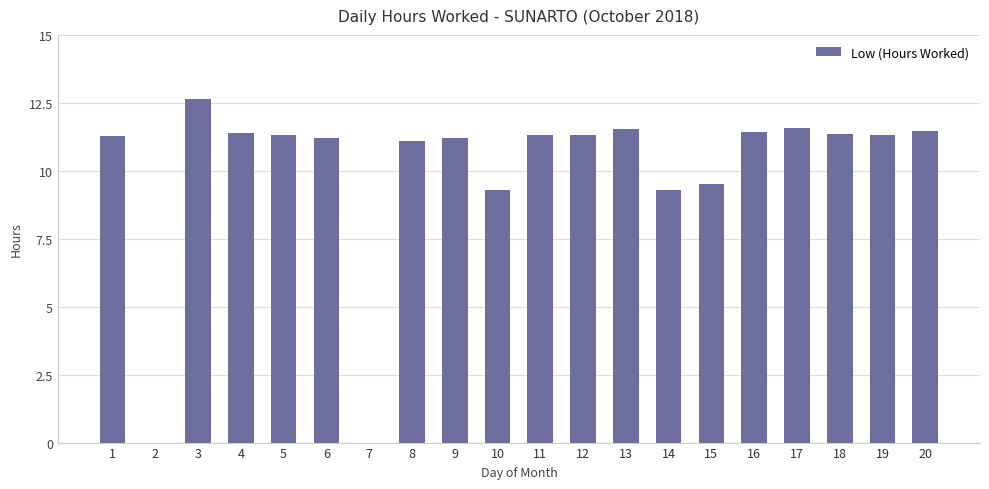

The value at 9 is 16.0. True or false?

False